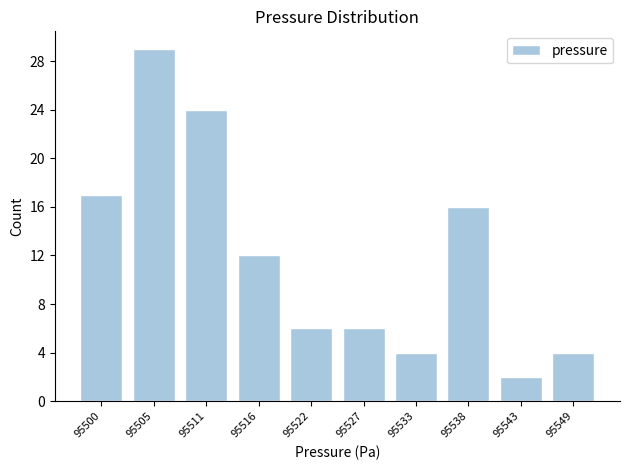

Reading left to right, transcribe all the data shown in this chart.

95500=17	95505=29	95511=24	95516=12	95522=6	95527=6	95533=4	95538=16	95543=2	95549=4